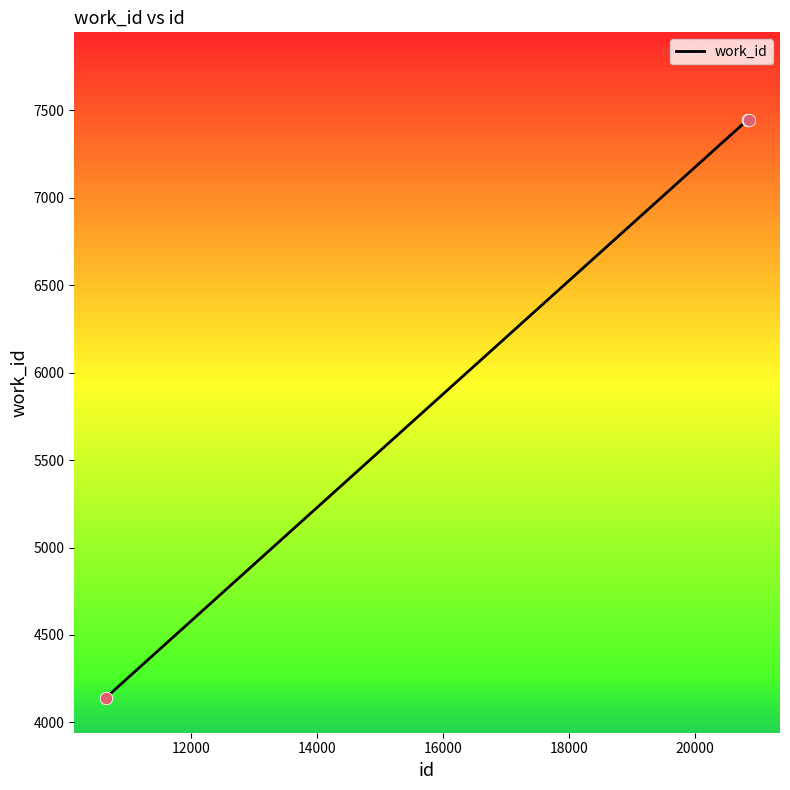

What is the maximum value shown in the chart?

7447